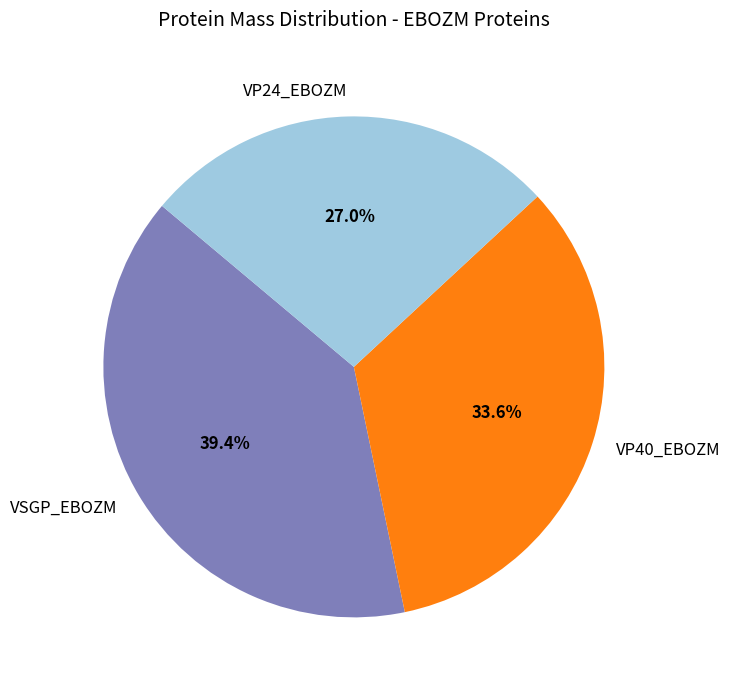

Which has a higher value, VP40_EBOZM or VP24_EBOZM?

VP40_EBOZM